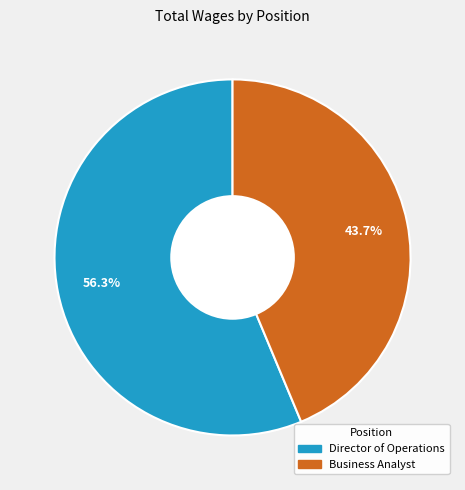

What is the majority slice?

Director of Operations